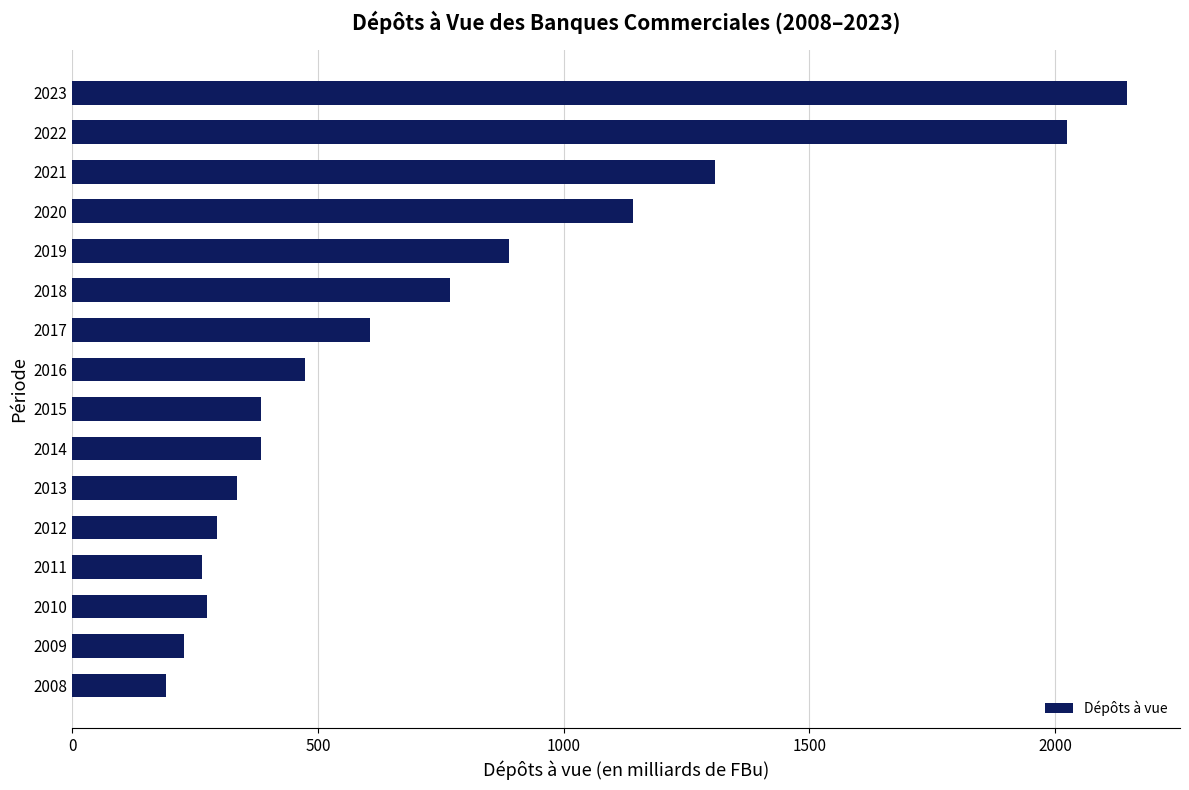

What is the maximum value shown in the chart?

2146.7